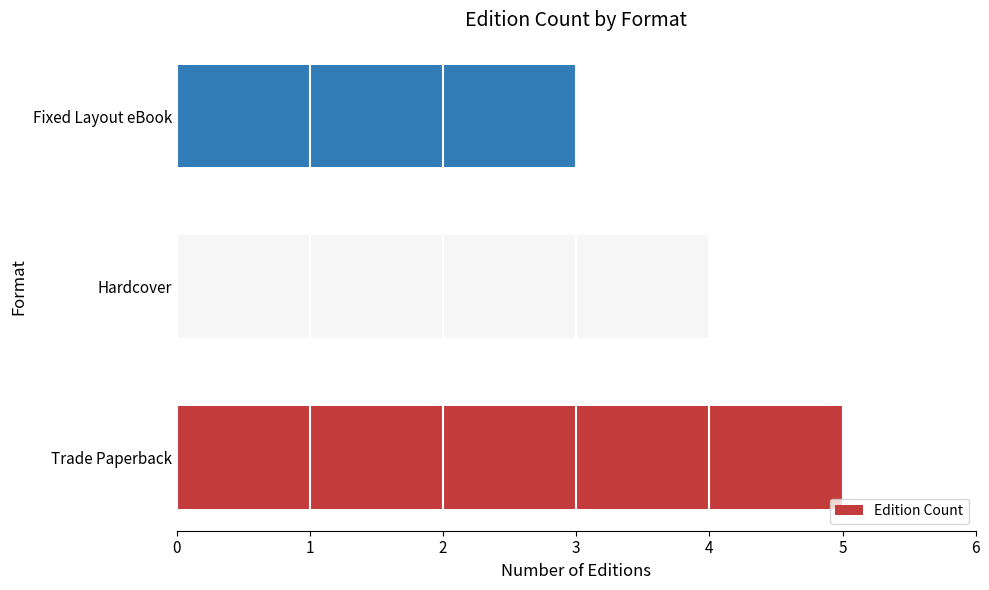

Between Hardcover and Trade Paperback, which is larger?

Trade Paperback